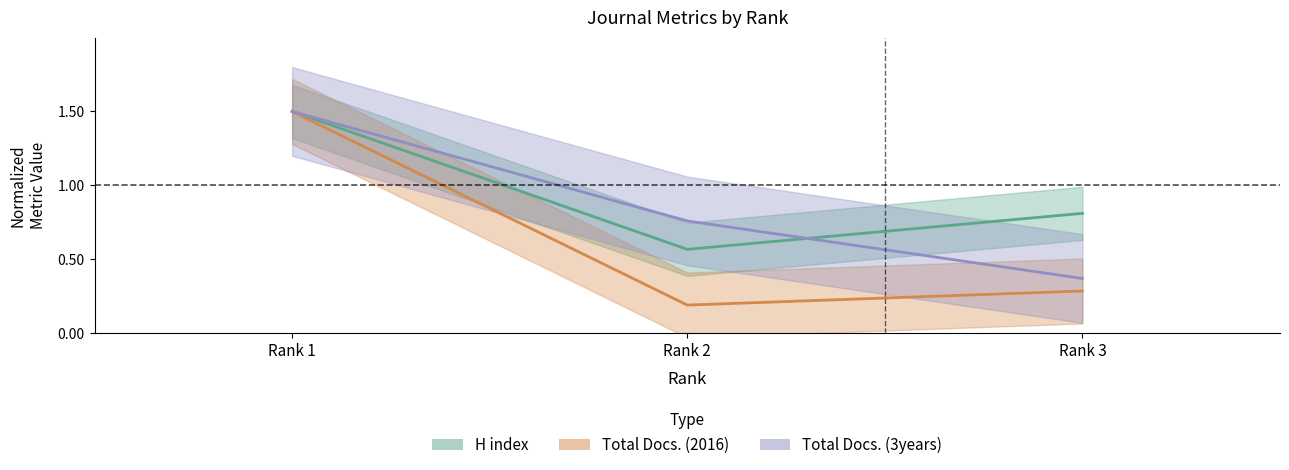

What is the approximate value of Total Docs. (2016) at Rank 1?

1.5